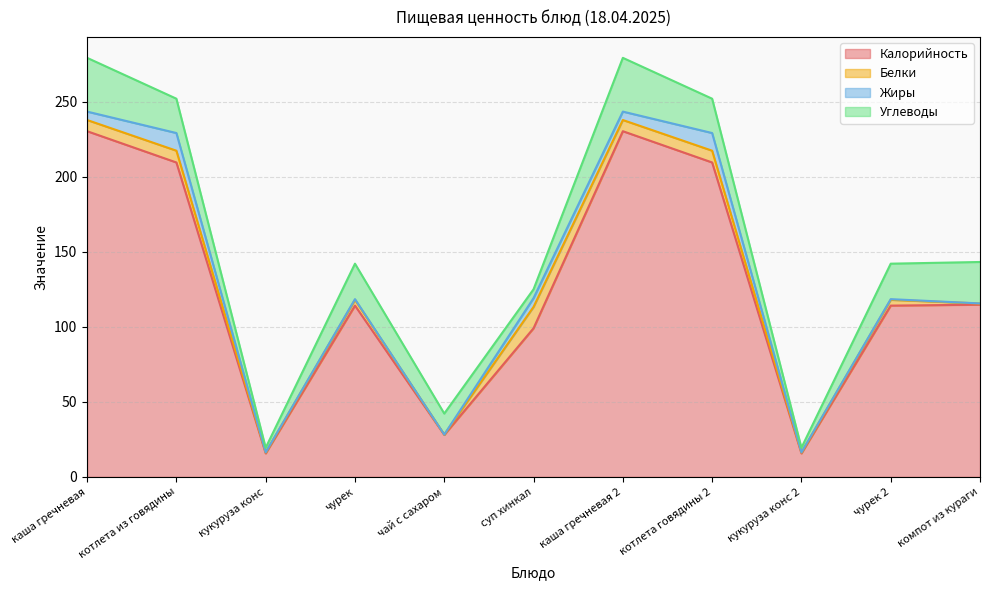

The Белки series shows 0.6 at кукуруза конс 2. True or false?

True